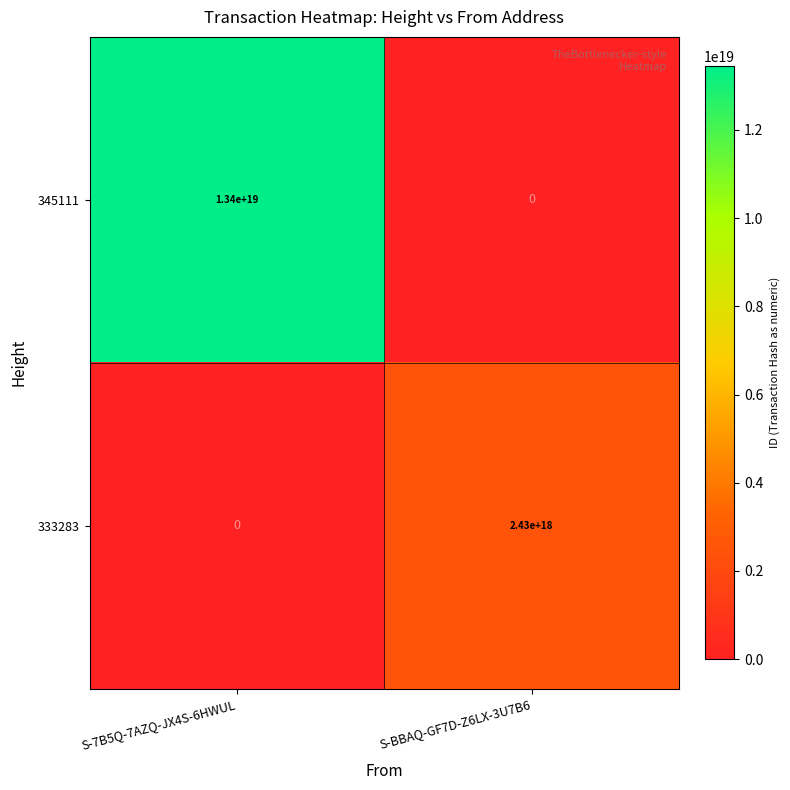

At which label is 333283 closest to 1215000000000000000?

S-7B5Q-7AZQ-JX4S-6HWUL